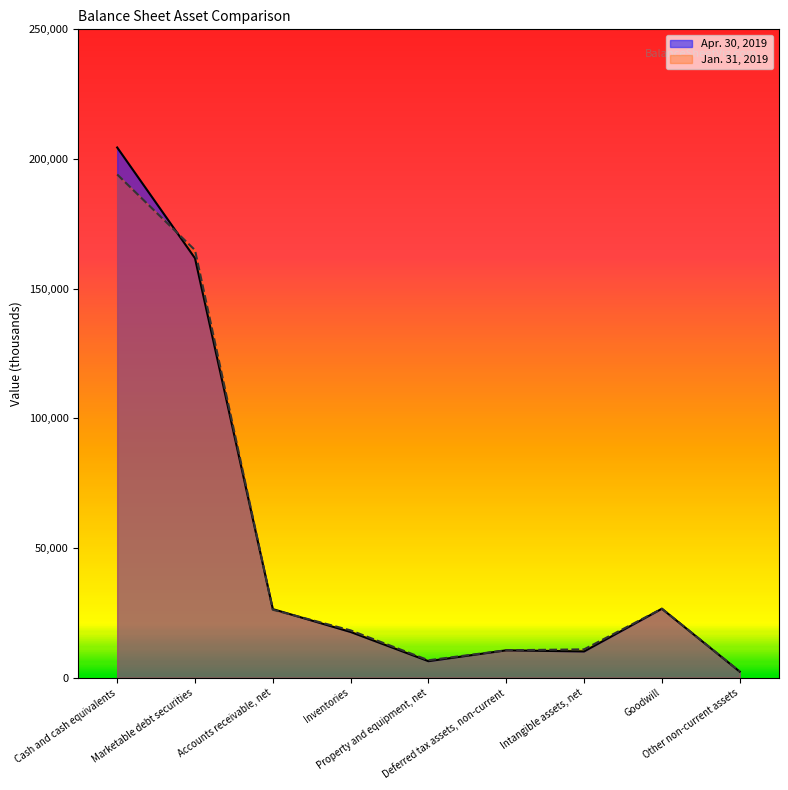

Reading left to right, list all the values displayed in this chart.

Apr. 30, 2019: Cash and cash equivalents=204444	Marketable debt securities=161732	Accounts receivable, net=26457	Inventories=17635	Property and equipment, net=6383	Deferred tax assets, non-current=10566	Intangible assets, net=10134	Goodwill=26601	Other non-current assets=2352
Jan. 31, 2019: Cash and cash equivalents=194047	Marketable debt securities=164861	Accounts receivable, net=26212	Inventories=18252	Property and equipment, net=6728	Deferred tax assets, non-current=10587	Intangible assets, net=10936	Goodwill=26601	Other non-current assets=2412